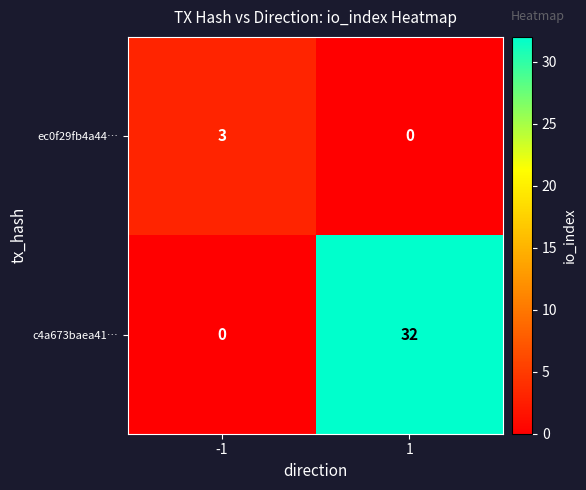

What is the total value across all series at 1?

32